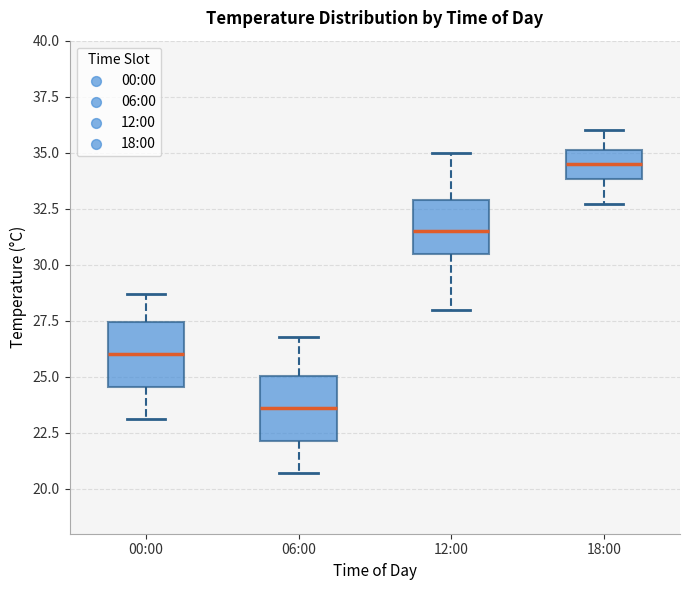

Reading left to right, read every box against the y-axis: the position of its median line, the range the box covers, and the ends of its whiskers. The values are not printed on the chart, so give them approximately, as read against the axis.

00:00: median 26.0, box 24.5 to 27.5, whiskers 23.0 to 28.5
06:00: median 23.5, box 22.0 to 25.0, whiskers 20.5 to 27.0
12:00: median 31.5, box 30.5 to 33.0, whiskers 28.0 to 35.0
18:00: median 34.5, box 34.0 to 35.0, whiskers 32.5 to 36.0